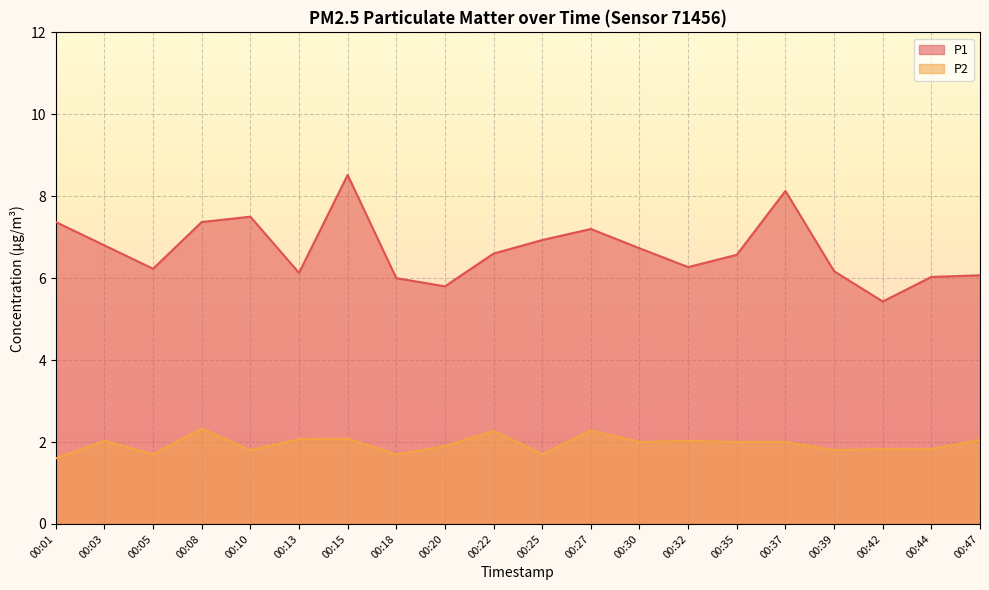

Reading right to left, transcribe all the data shown in this chart.

P1: 6.1	6.0	5.4	6.2	8.1	6.6	6.3	6.7	7.2	6.9	6.6	5.8	6.0	8.5	6.1	7.5	7.4	6.2	6.8	7.4
P2: 2.0	1.8	1.8	1.8	2.0	2.0	2.0	2.0	2.3	1.7	2.3	1.9	1.7	2.1	2.1	1.8	2.3	1.7	2.0	1.6